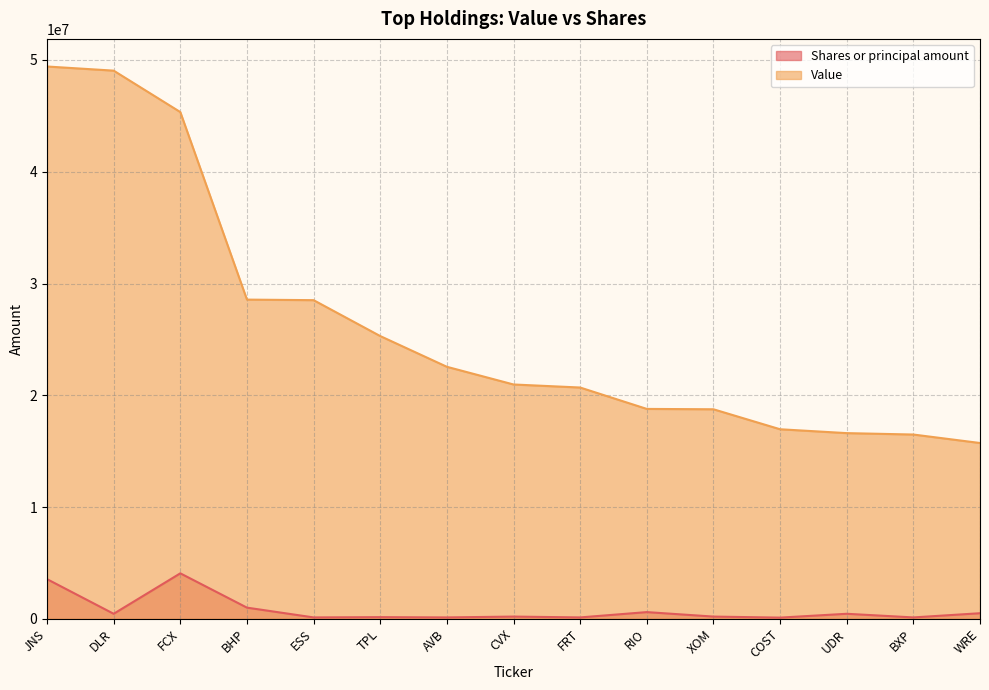

At how many categories does at least one series exceed 22661577?

6